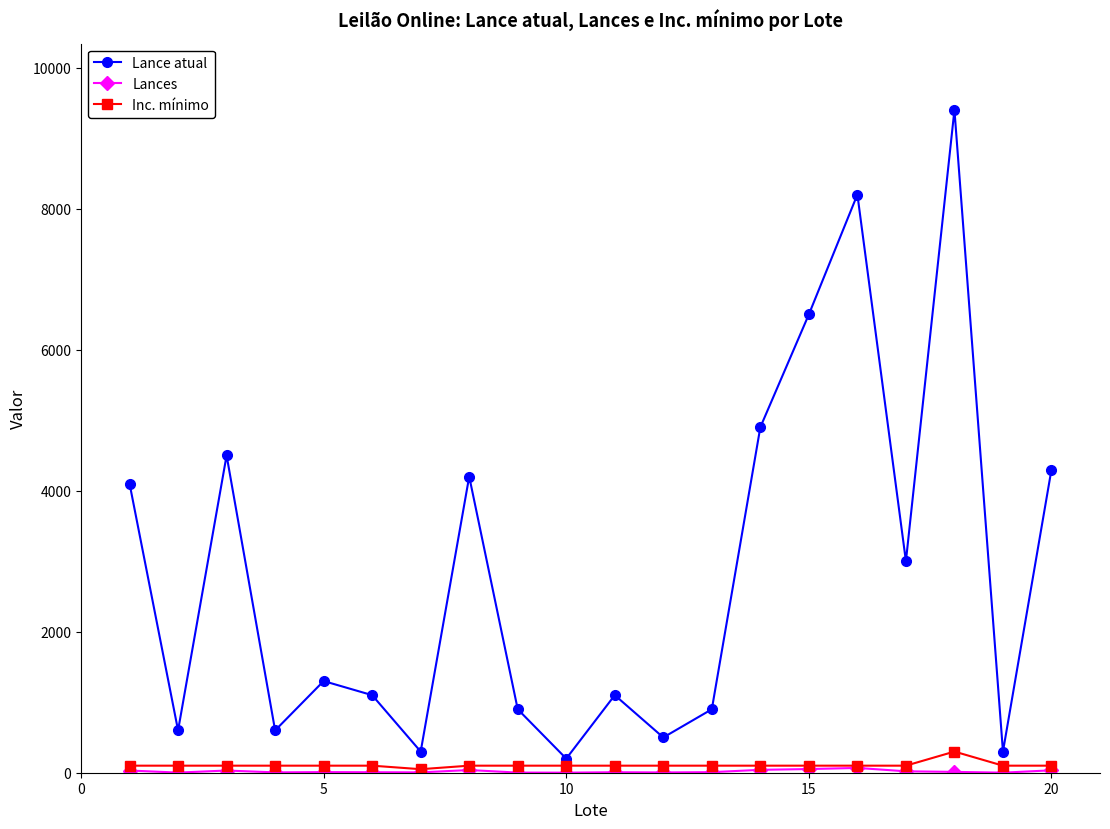

What is the maximum value shown in the chart?

9400